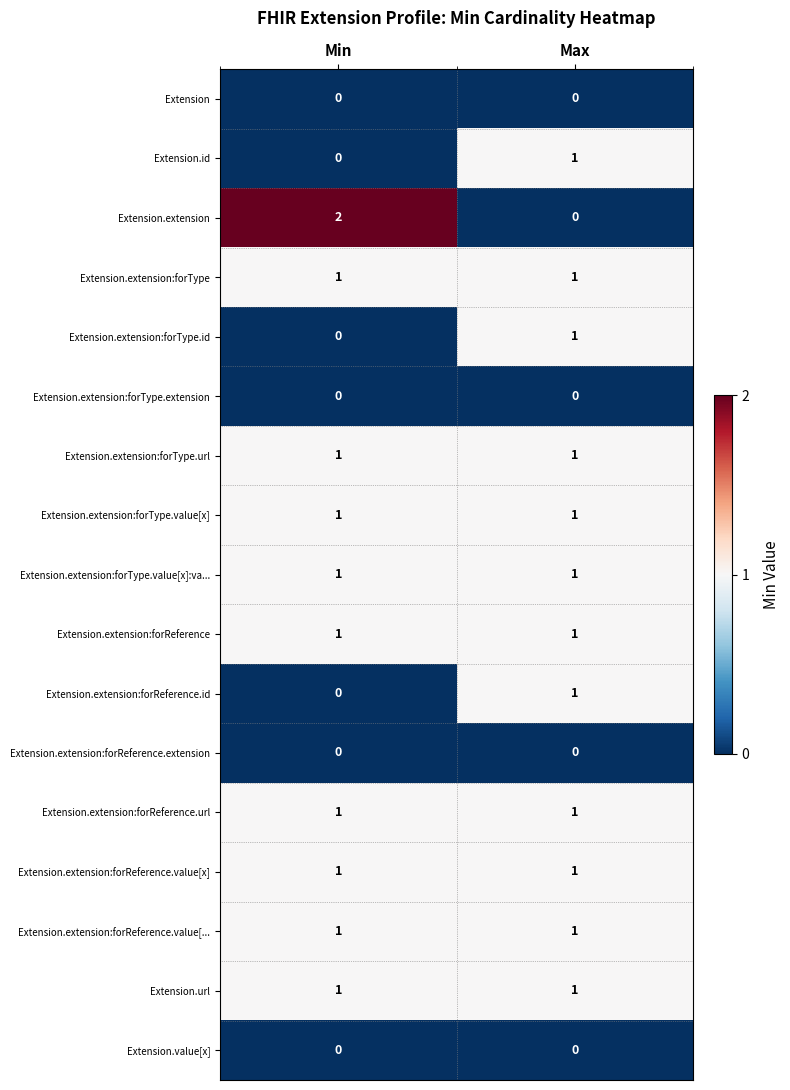

What is the total value across all series at Min?

11